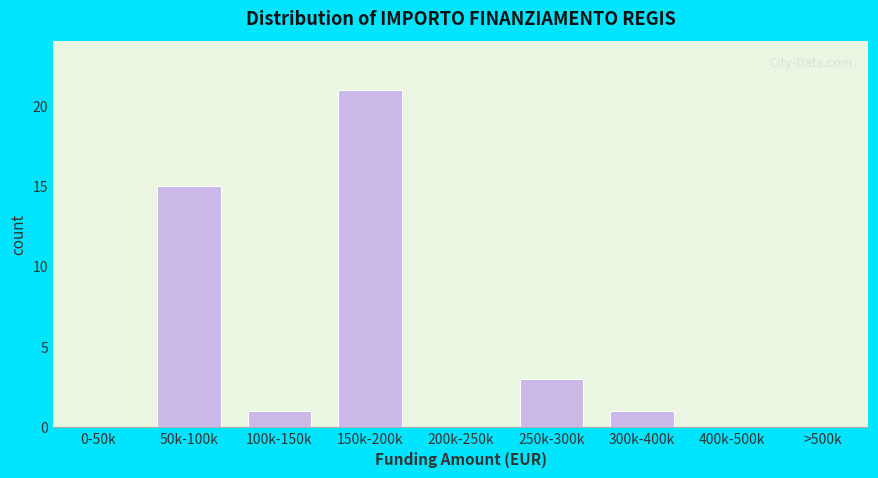

Reading left to right, extract all data points from this chart.

0-50k=0	50k-100k=15	100k-150k=1	150k-200k=21	200k-250k=0	250k-300k=3	300k-400k=1	400k-500k=0	>500k=0